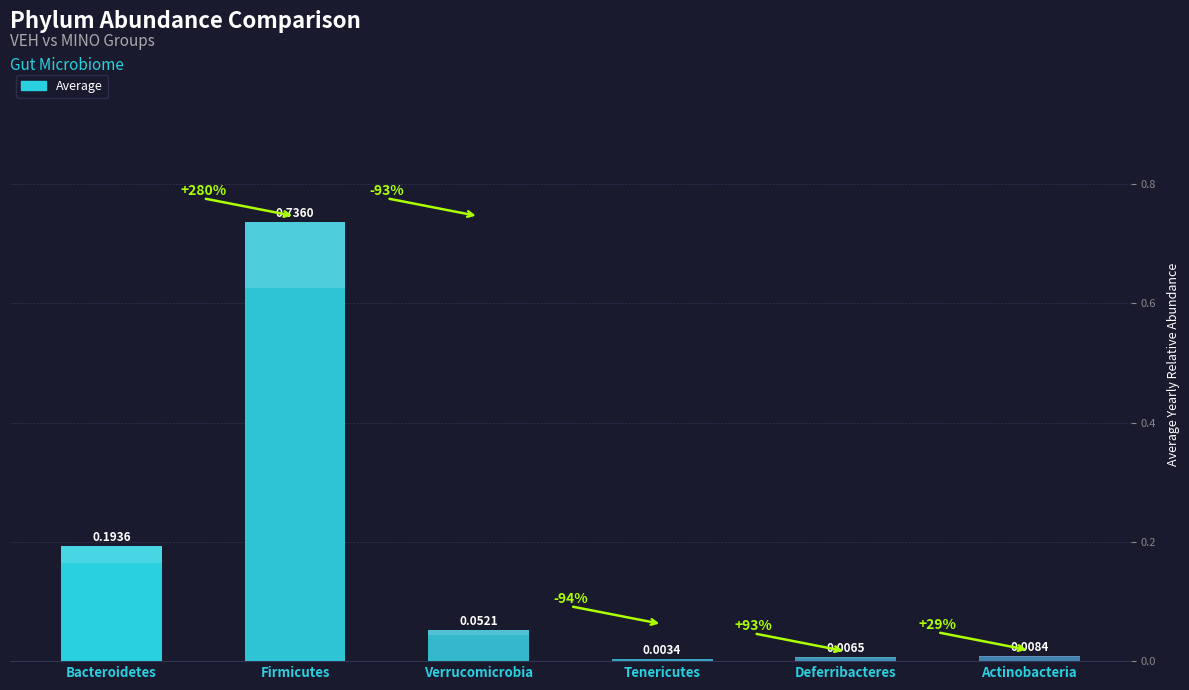

What is the label of the 5th bar from the right?

Firmicutes